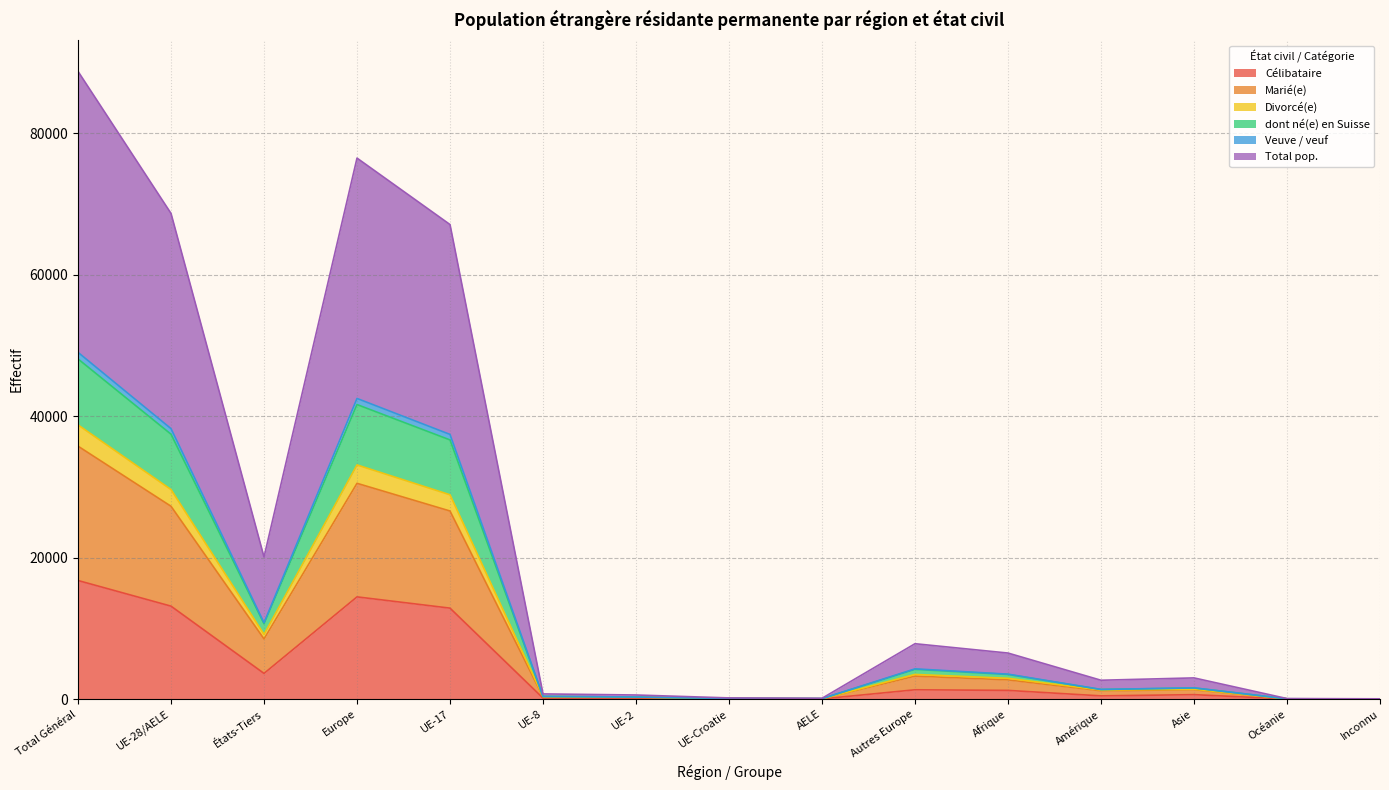

What is the maximum value for Célibataire?

16766